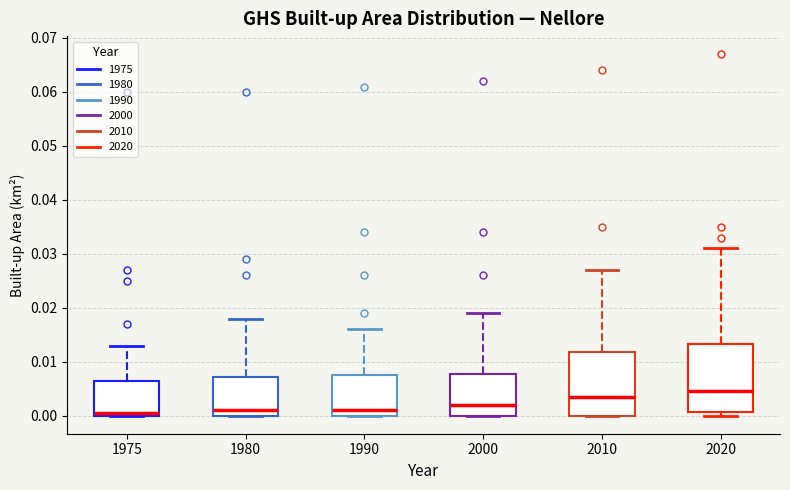

Reading left to right, read every box against the y-axis: the position of its median line, the range the box covers, and the ends of its whiskers. The values are not printed on the chart, so give them approximately, as read against the axis.

1975: median 0.001, box 0.000 to 0.007, whiskers 0.000 to 0.013
1980: median 0.001, box 0.000 to 0.007, whiskers 0.000 to 0.018
1990: median 0.001, box 0.000 to 0.008, whiskers 0.000 to 0.016
2000: median 0.002, box 0.000 to 0.008, whiskers 0.000 to 0.019
2010: median 0.004, box 0.000 to 0.012, whiskers 0.000 to 0.027
2020: median 0.005, box 0.001 to 0.013, whiskers 0.000 to 0.031